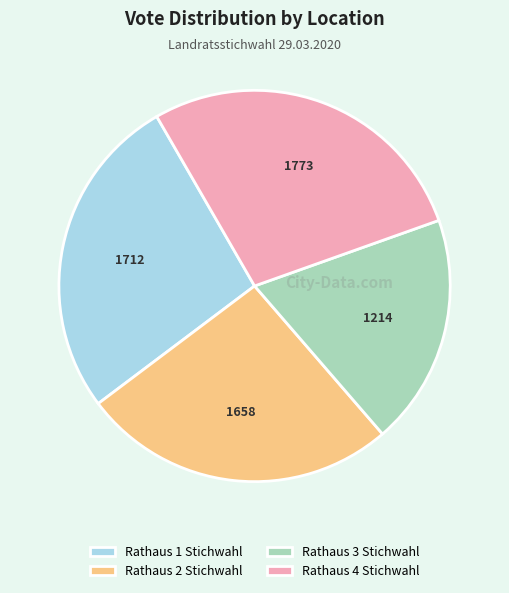

Is Rathaus 2 Stichwahl the majority of the pie?

No